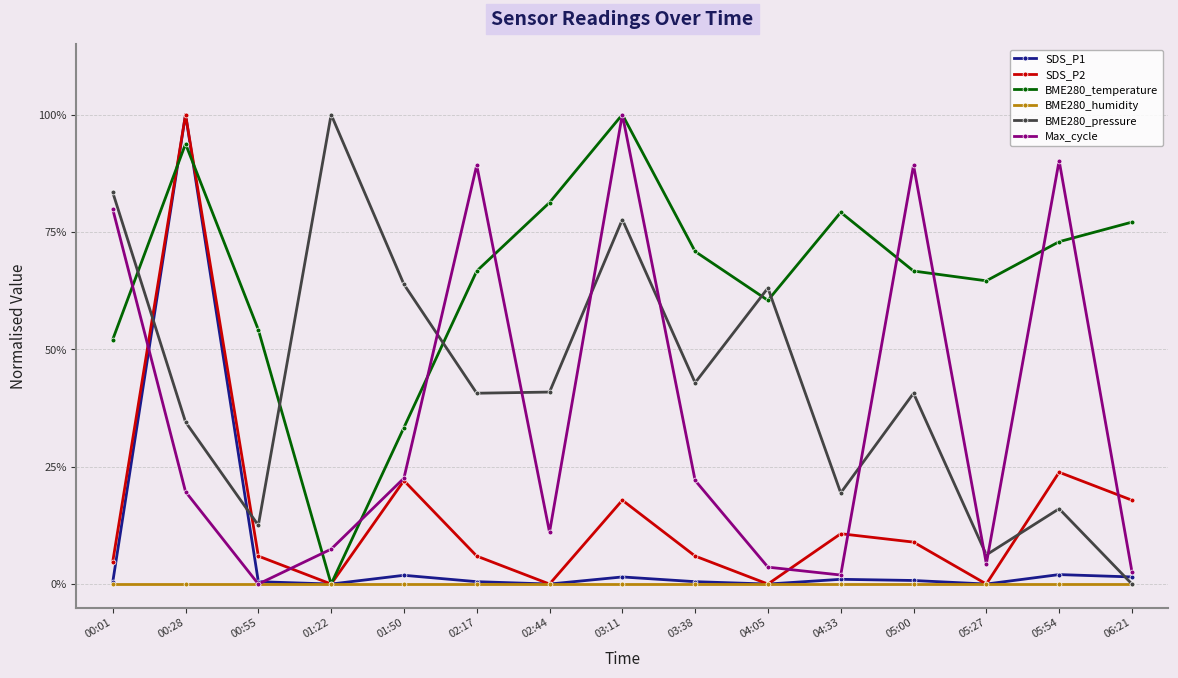

True or false: SDS_P2 and SDS_P1 intersect in this chart.

False